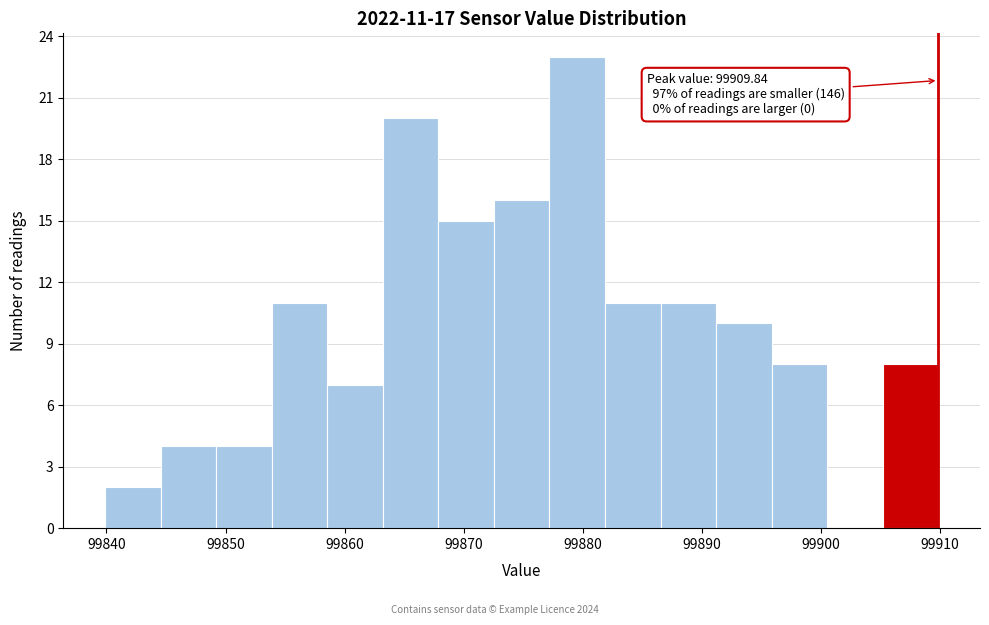

Over which range of the x-axis is the bar tallest?

99877 to 99882